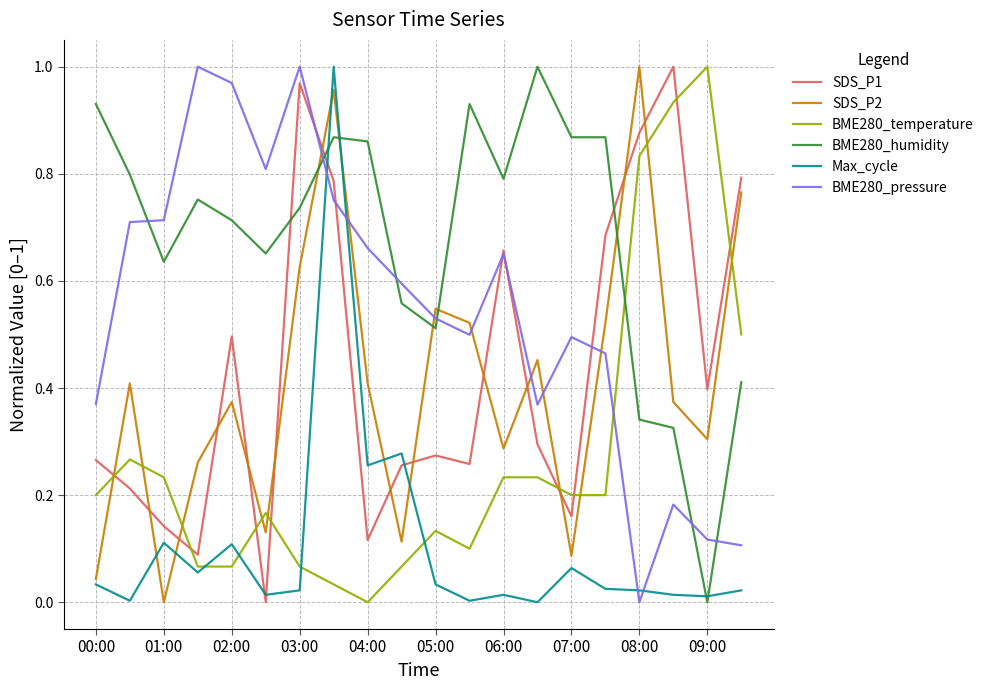

How many categories are shown in the chart?

20